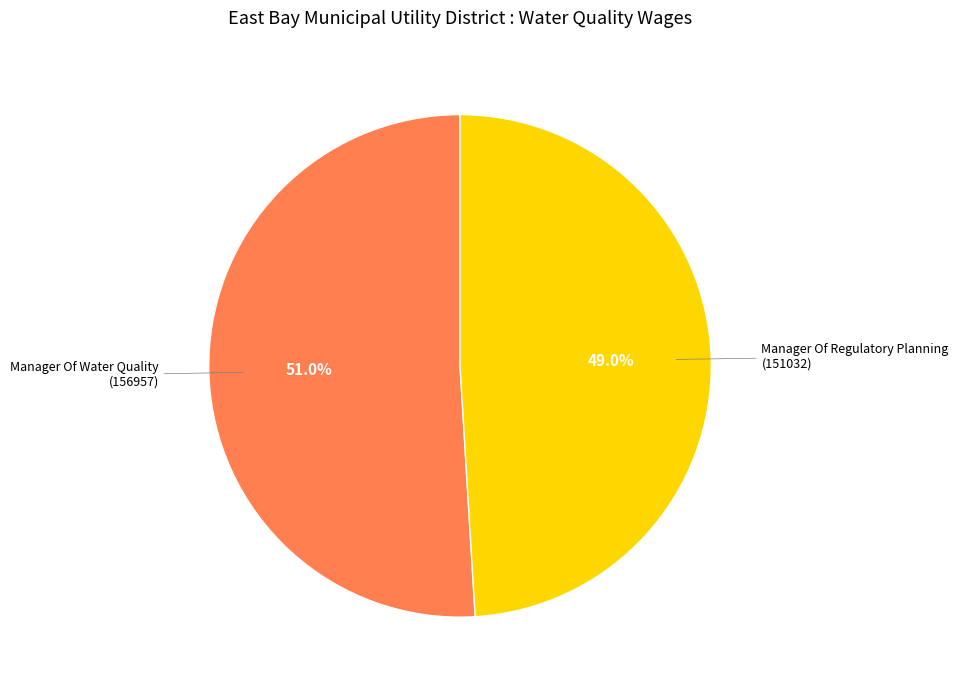

Is there any slice that represents more than half of the pie?

Yes